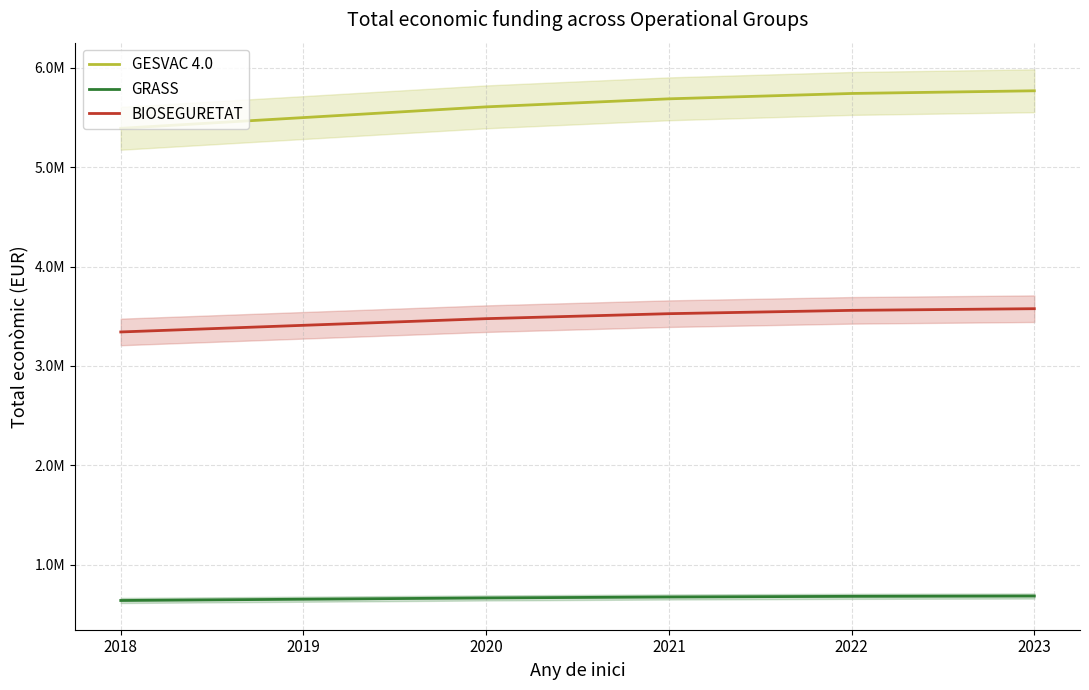

What is the sum of all BIOSEGURETAT values?

20889075.0